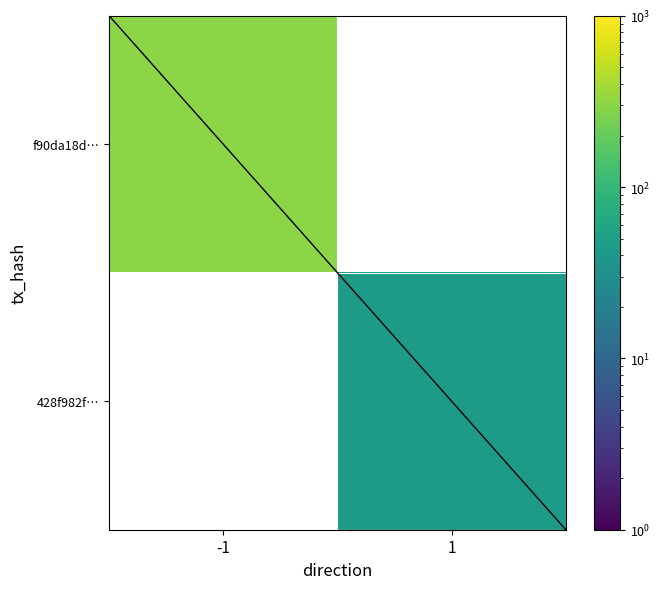

List the series in order of their overall mean, highest first.

f90da18d…, 428f982f…